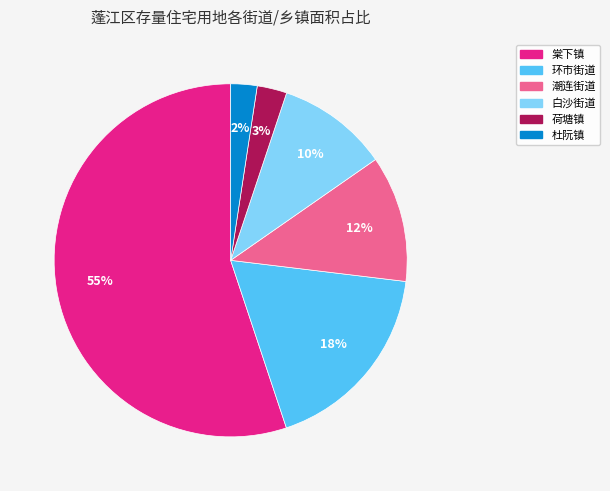

How many slices are in this pie chart?

6